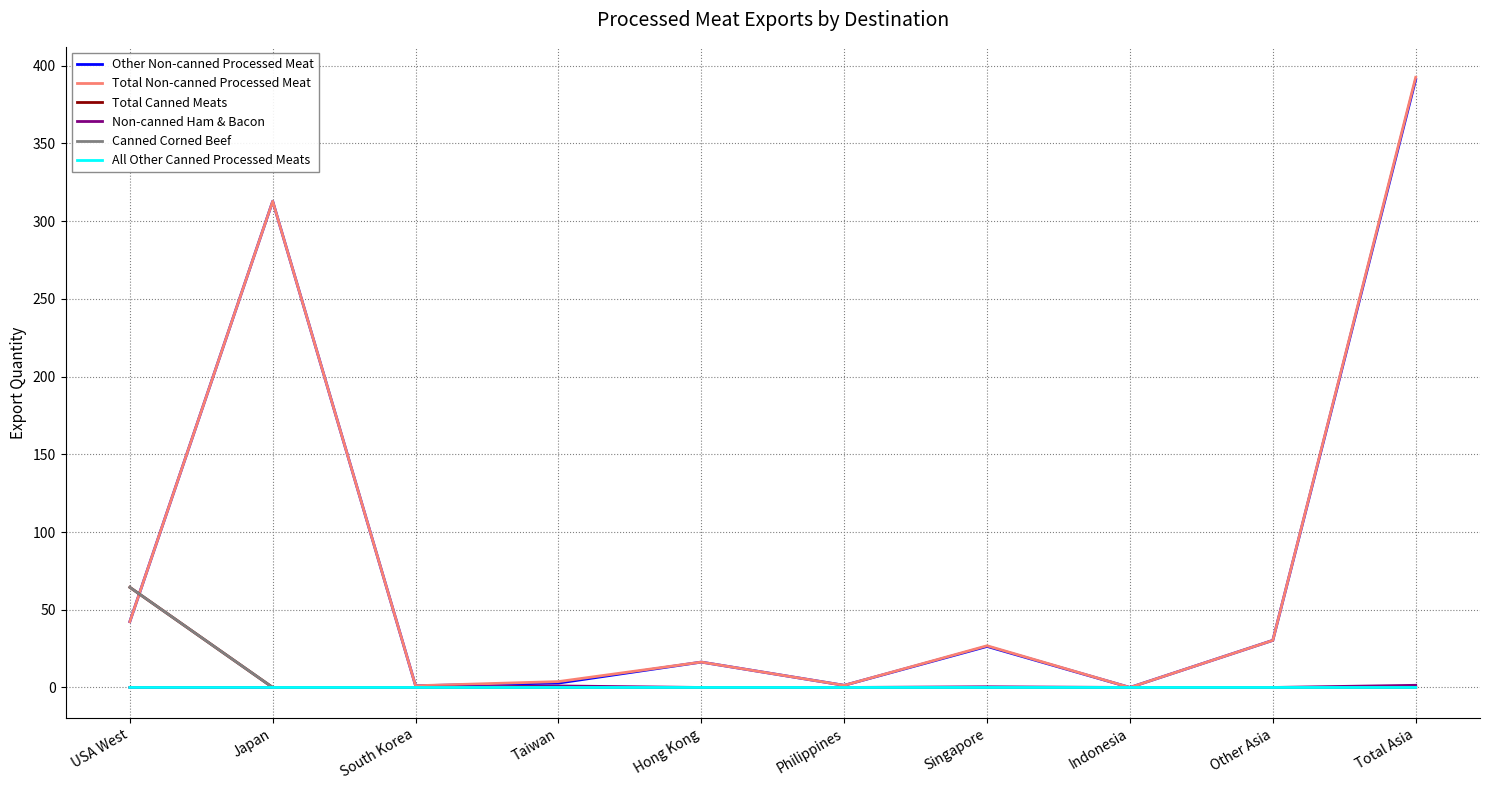

At which category is the sum across all series the highest?

Total Asia